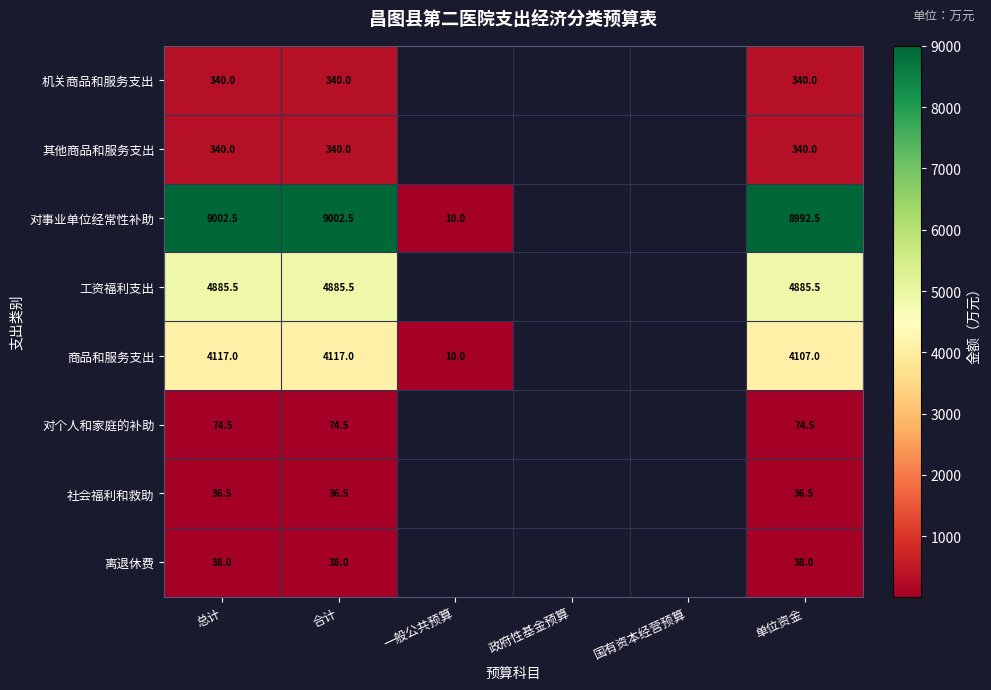

True or false: 社会福利和救助 has a value of 10.6 at 合计.

False